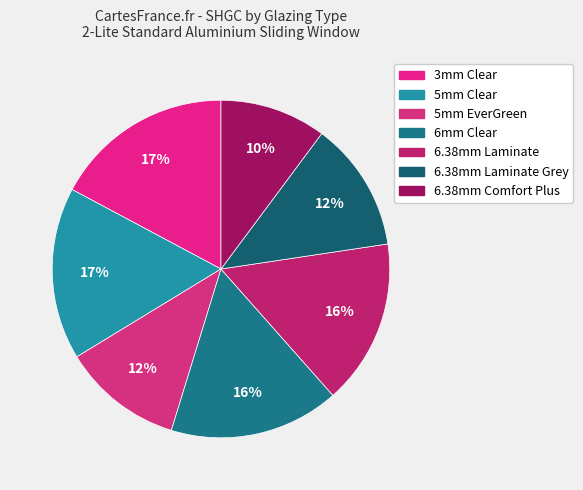

How many slices are in this pie chart?

7